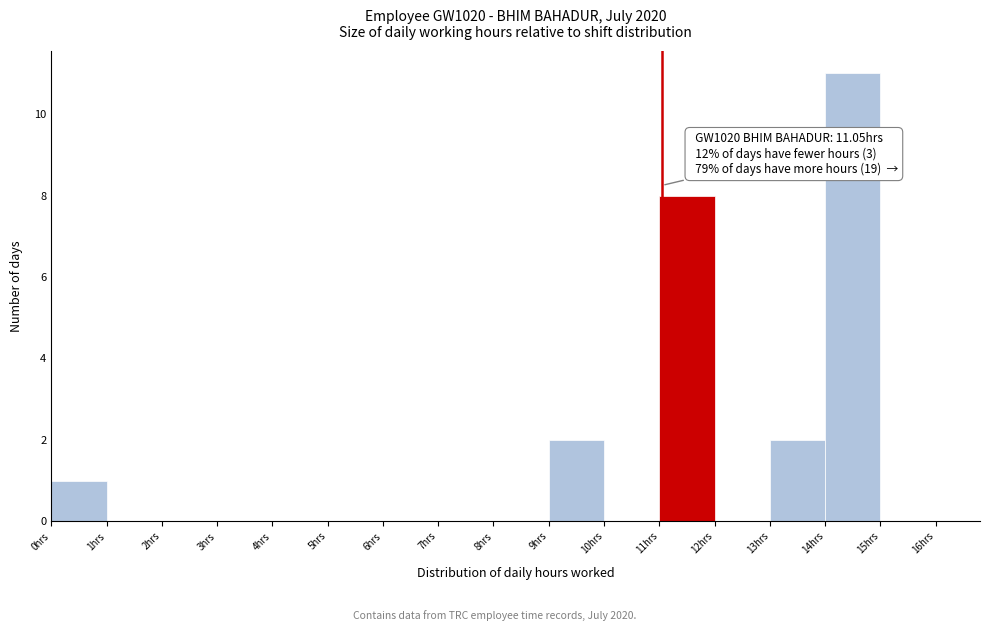

Which range on the x-axis has the tallest bar?

14 to 15